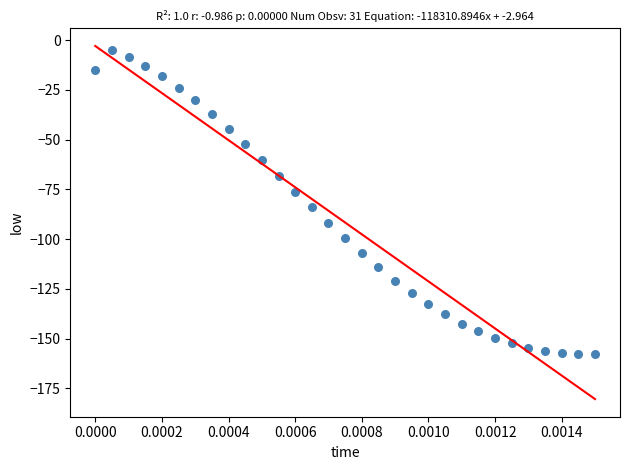

What is the range of Y values (max minus min)?

152.8